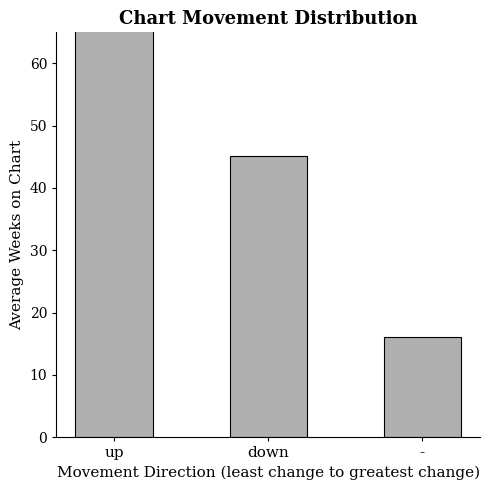

What position from the right is down?

2